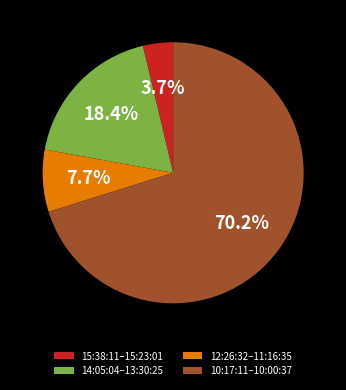

Rank the categories by value from highest to lowest.

10:17:11–10:00:37, 14:05:04–13:30:25, 12:26:32–11:16:35, 15:38:11–15:23:01